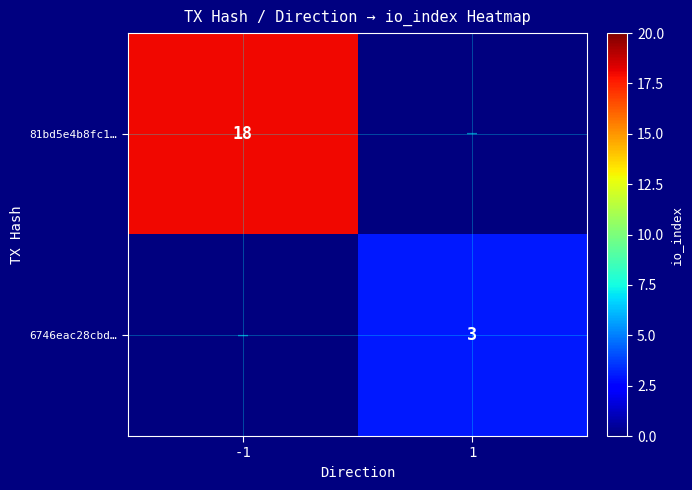

The 6746eac28cbd… series shows 4 at 1. True or false?

False